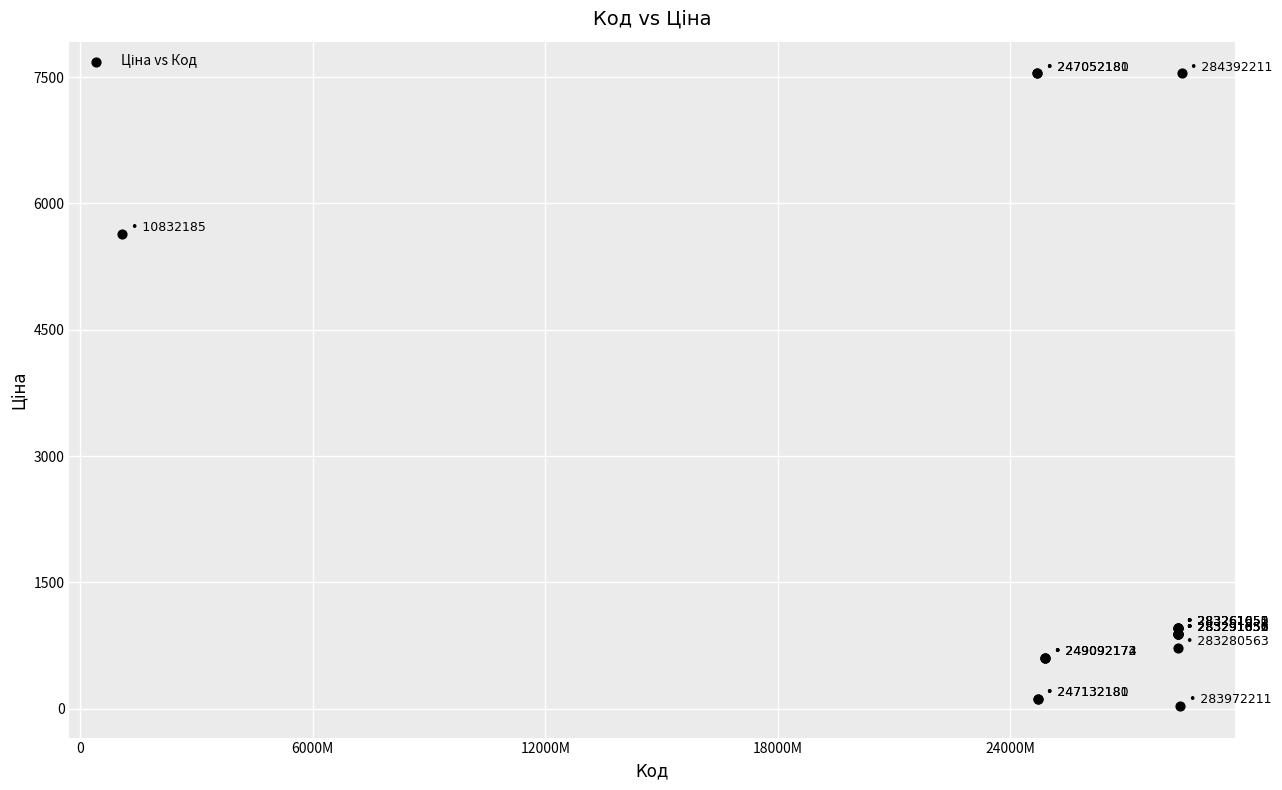

What Y value in the scatter plot is closest to 3788?

5636.0